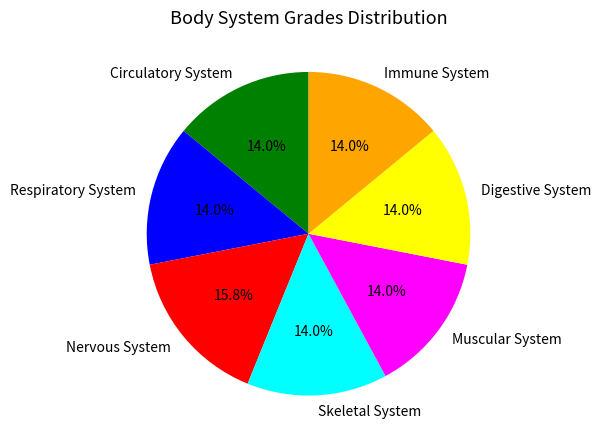

Which category has the biggest portion of the pie?

Nervous System